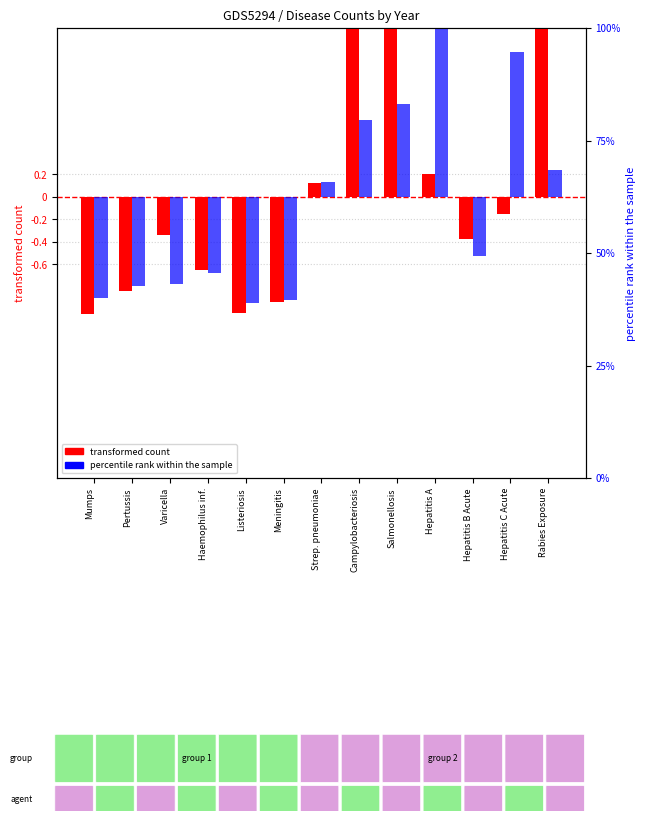

At which label does transformed count (yearavg) first exceed 0?

Strep. pneumoniae